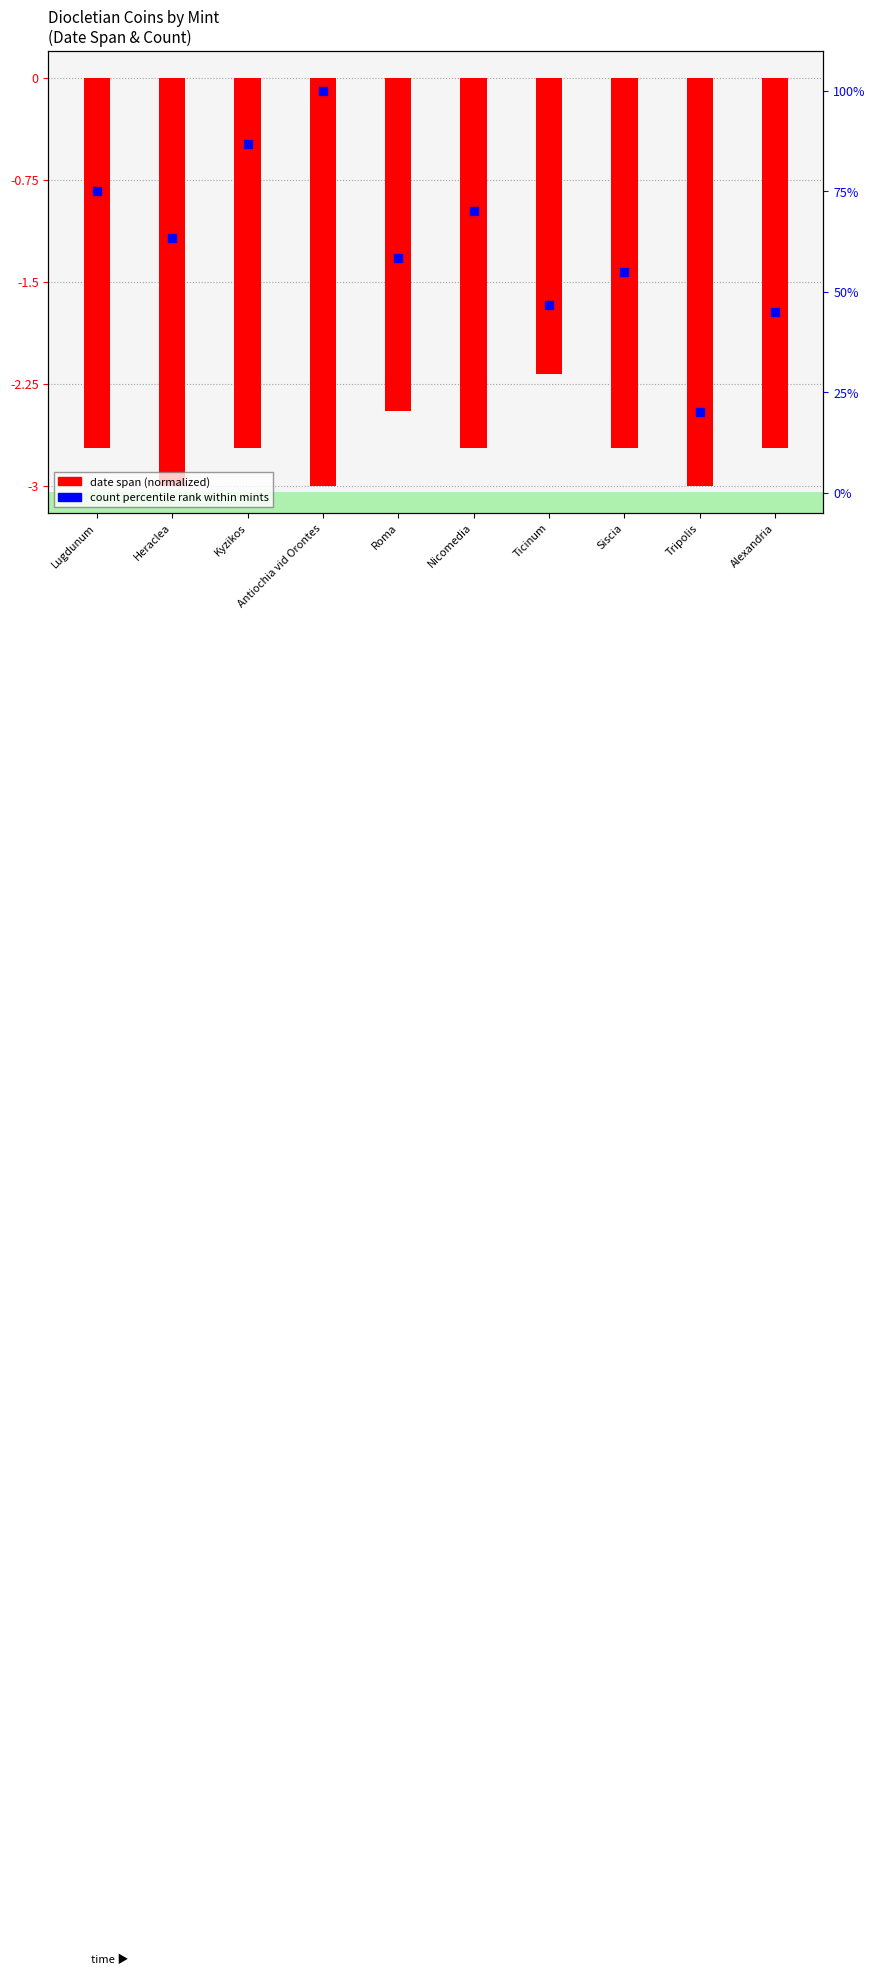

Is the value of count percentile rank at Siscia greater than the value of date span (normalized) at Alexandria?

Yes